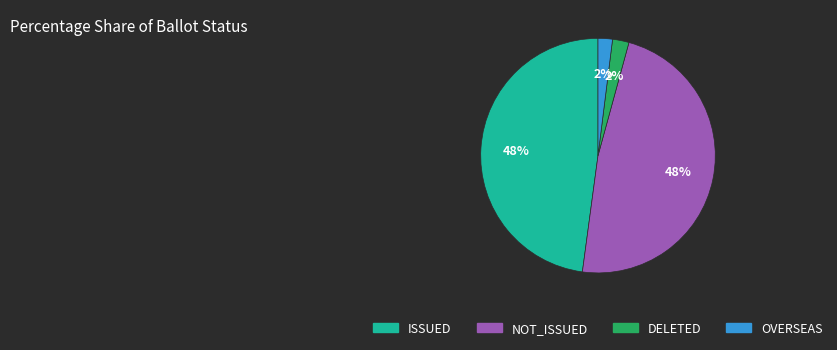

Is there any slice that represents more than half of the pie?

No